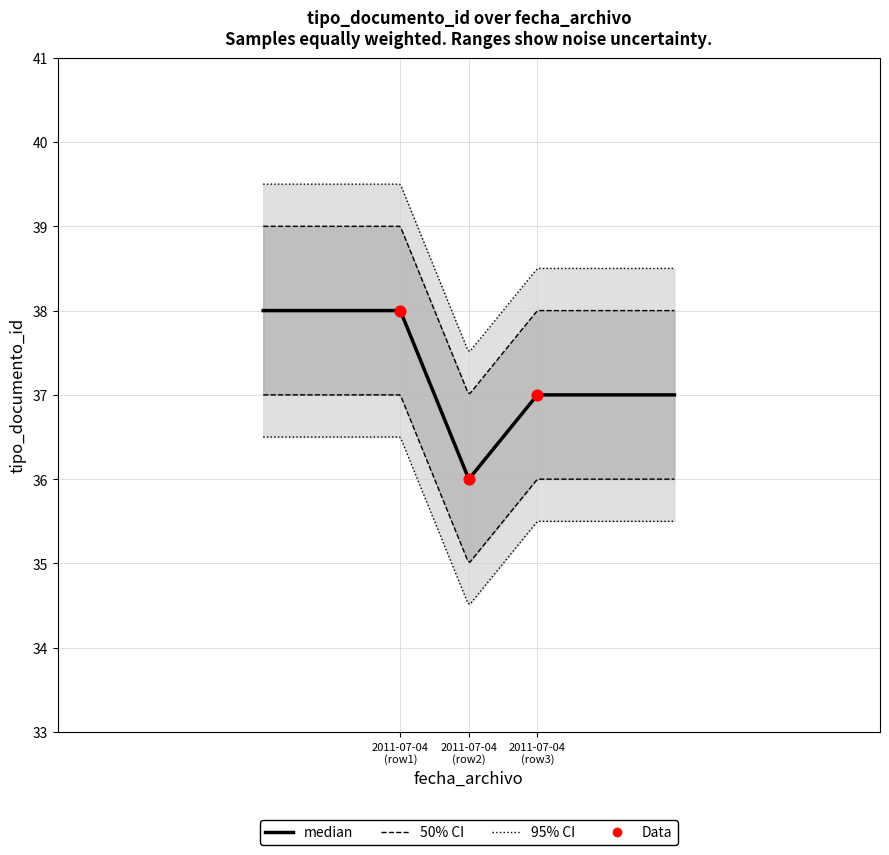

What is the change in value from 2011-07-04 (row2) to 2011-07-04 (row3)?

+1